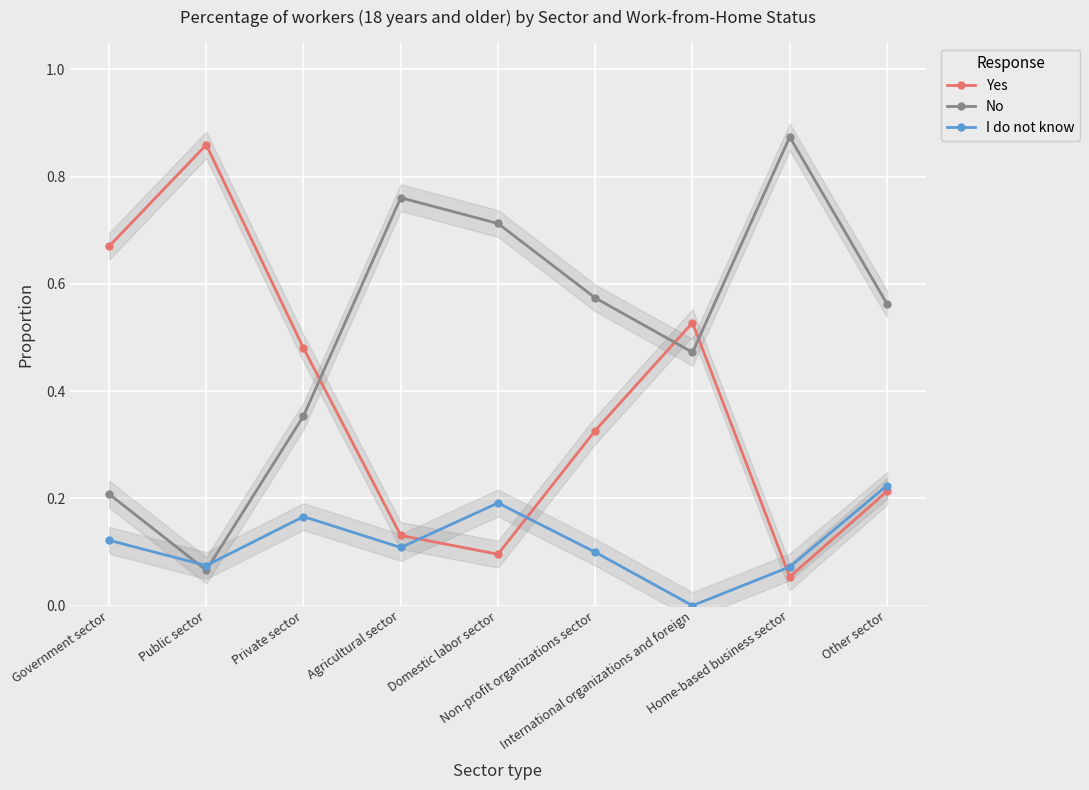

Which series has the largest total across all categories?

No